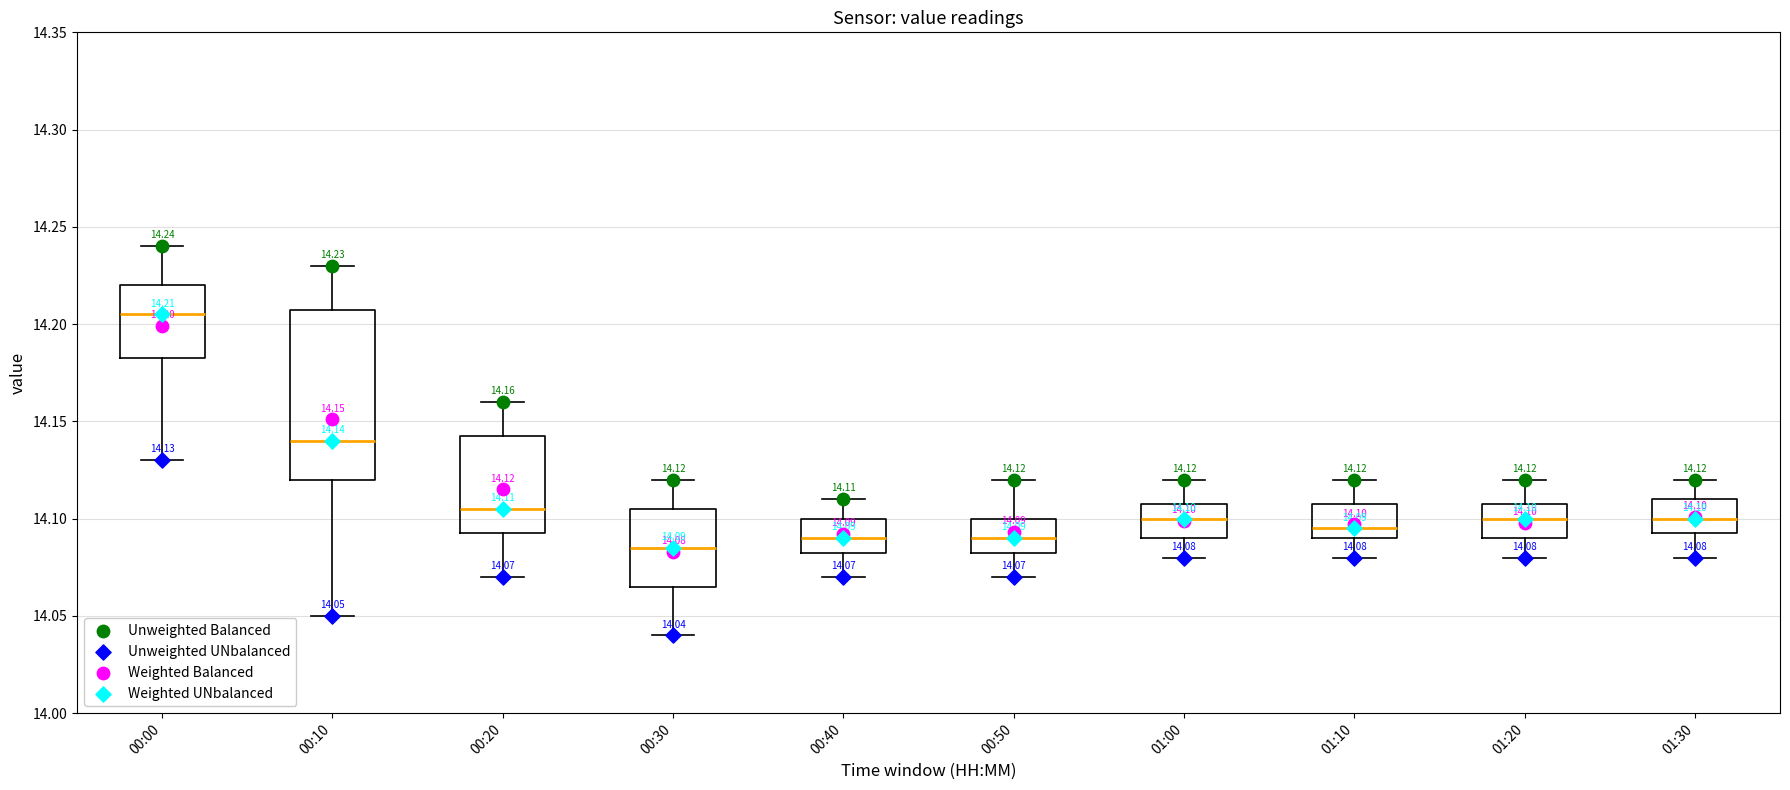

Comparing the boxes themselves (not the whiskers), which one is the tallest?

00:10